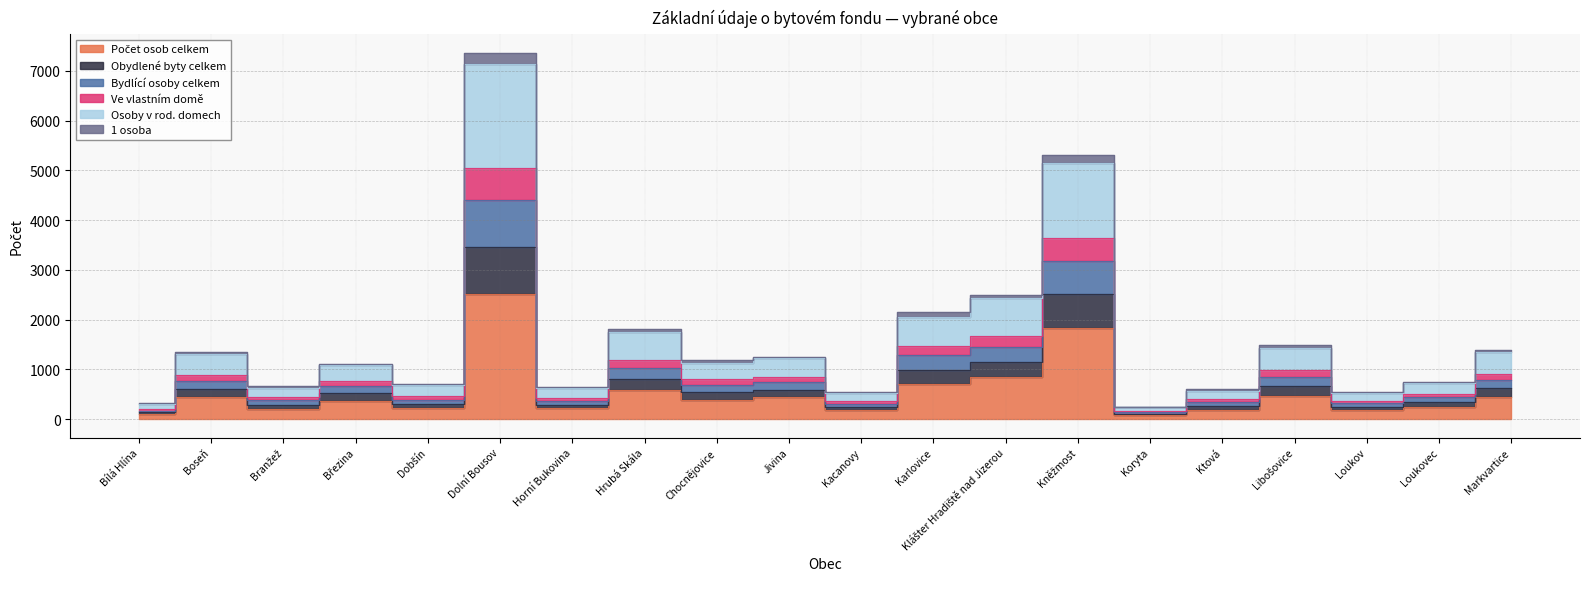

True or false: 1 osoba and Osoby v rod. domech intersect in this chart.

False